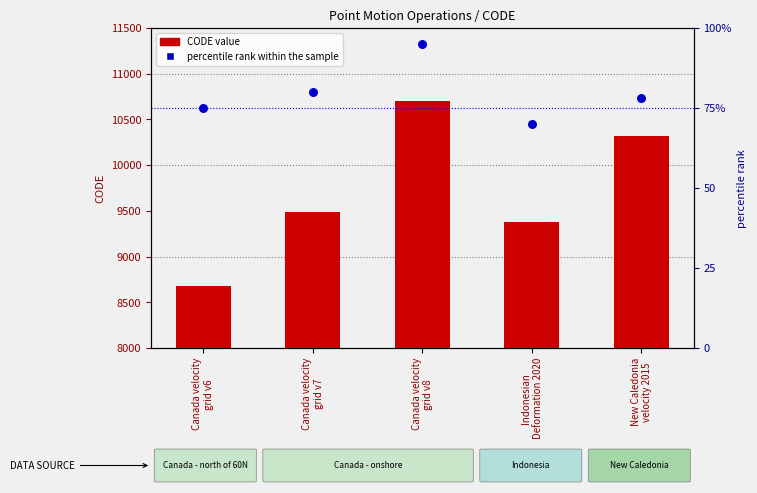

Which series has the largest Y range (max minus min)?

CODE (count)